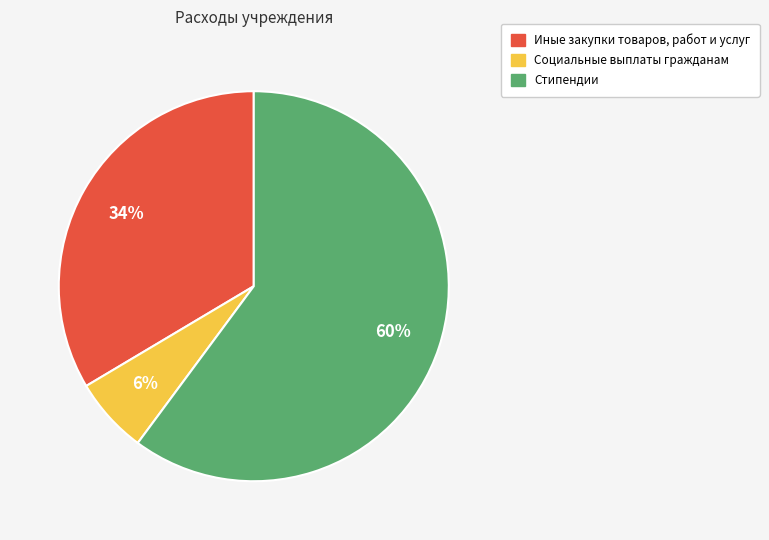

To the nearest percent, what is the average slice percentage?

33%